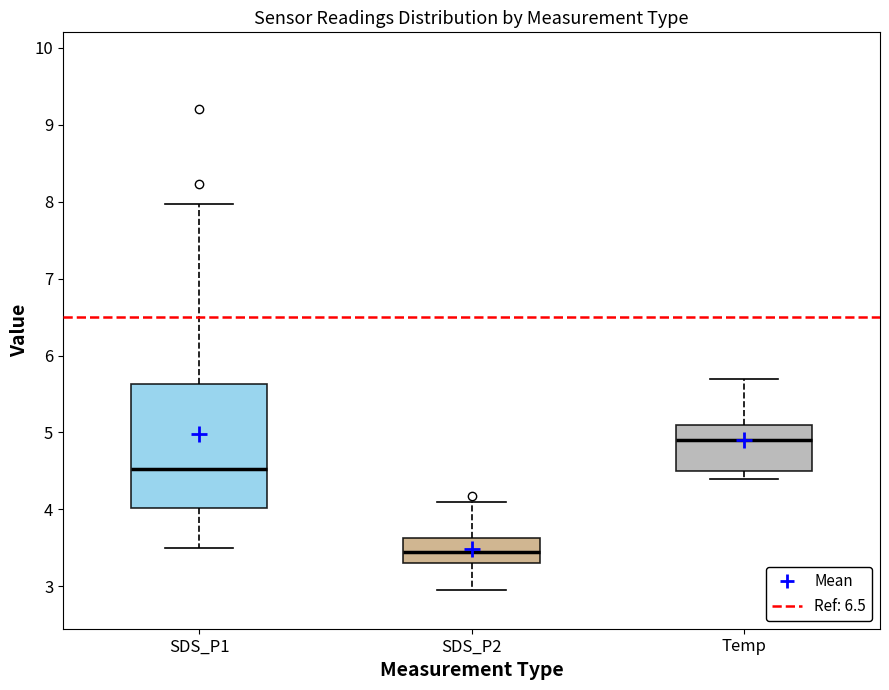

Reading left to right, read every box against the y-axis: the position of its median line, the range the box covers, and the ends of its whiskers. The values are not printed on the chart, so give them approximately, as read against the axis.

SDS_P1: median 4.5, box 4.0 to 5.6, whiskers 3.5 to 8.0
SDS_P2: median 3.5, box 3.3 to 3.6, whiskers 3.0 to 4.1
Temp: median 4.9, box 4.5 to 5.1, whiskers 4.4 to 5.7